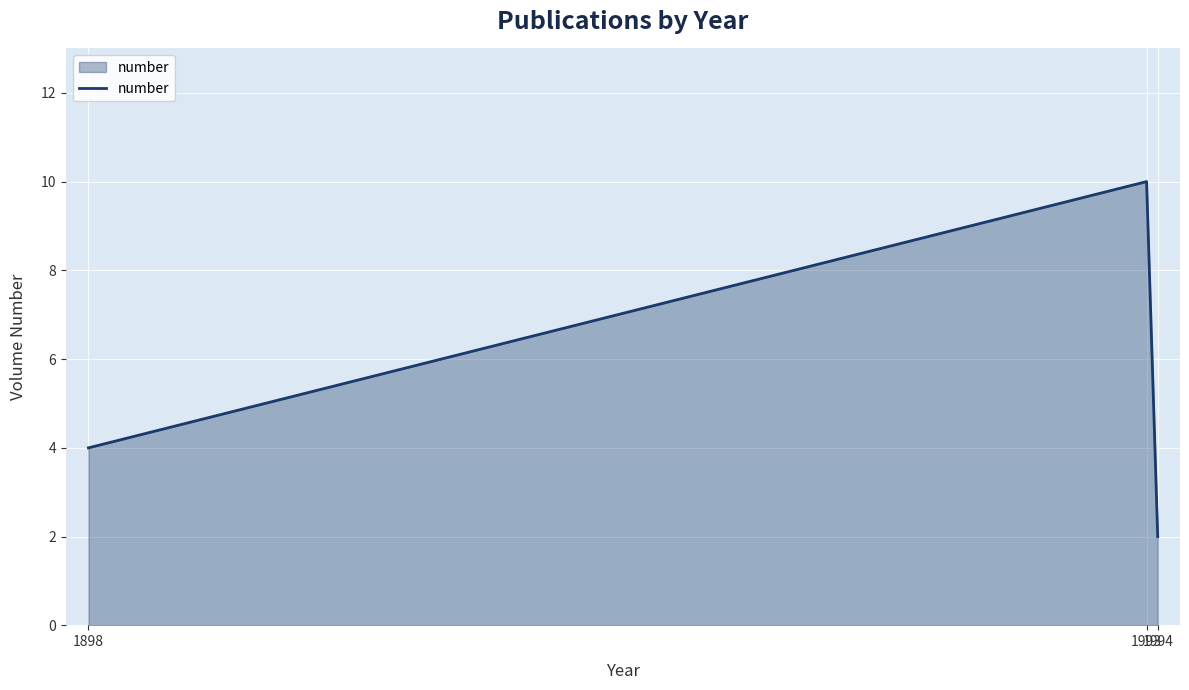

What is the greatest value displayed?

10